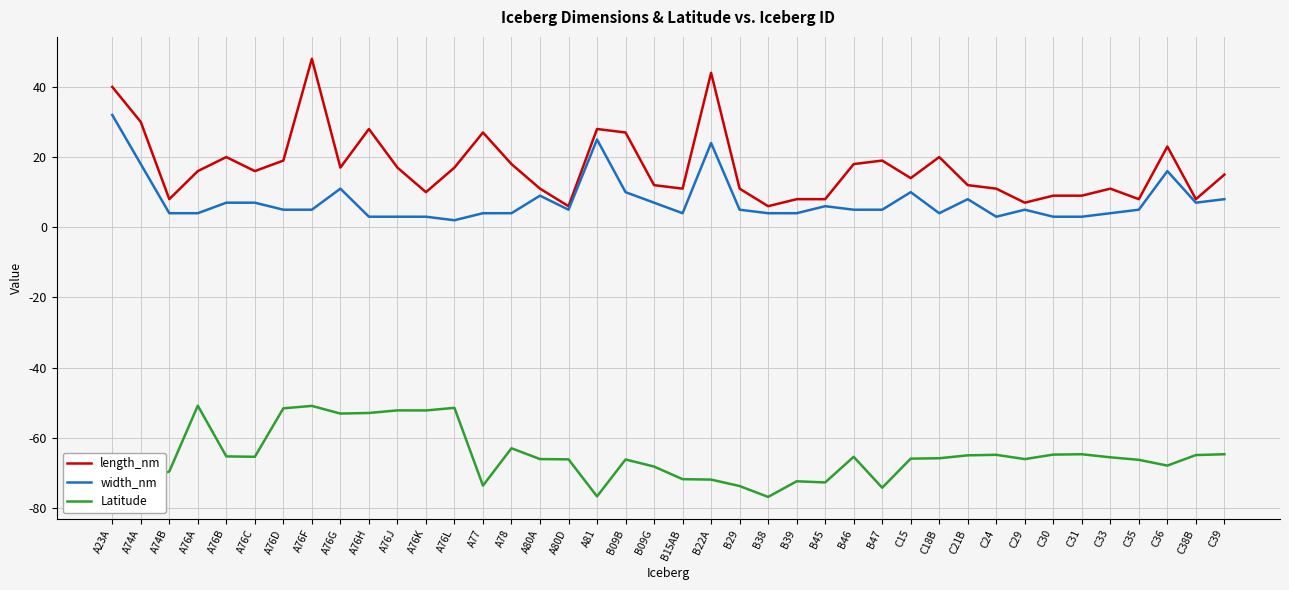

Count the number of categories in the chart.

40